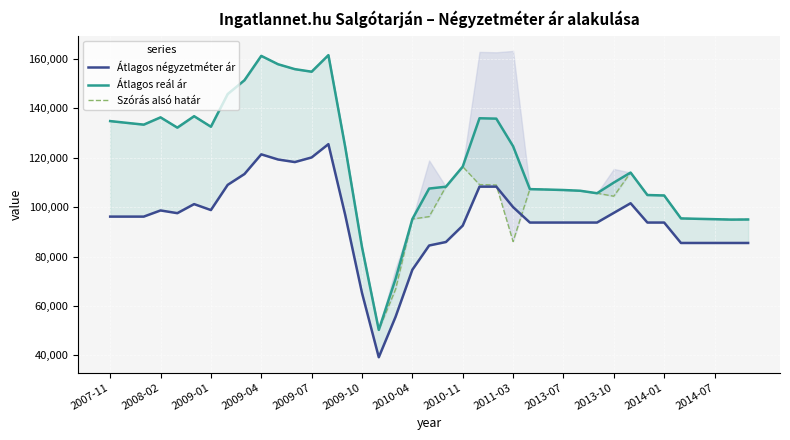

The value of Átlagos négyzetméter ár at 20 is 85874. True or false?

True